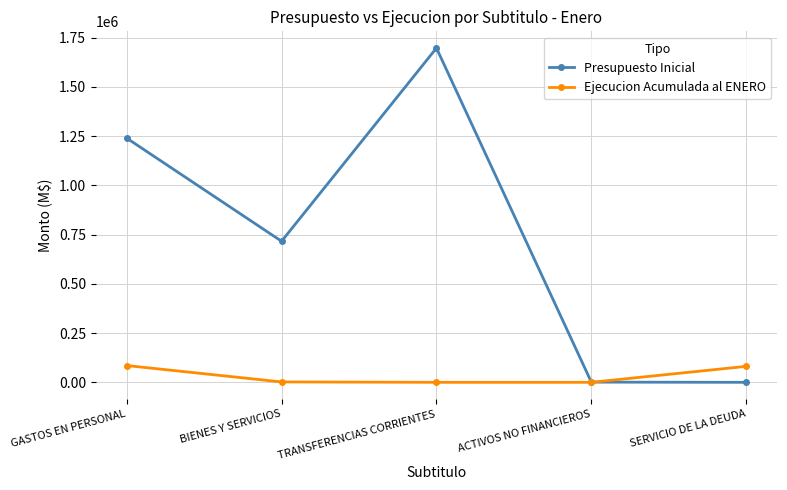

What is the label of the 4th point from the right?

BIENES Y SERVICIOS